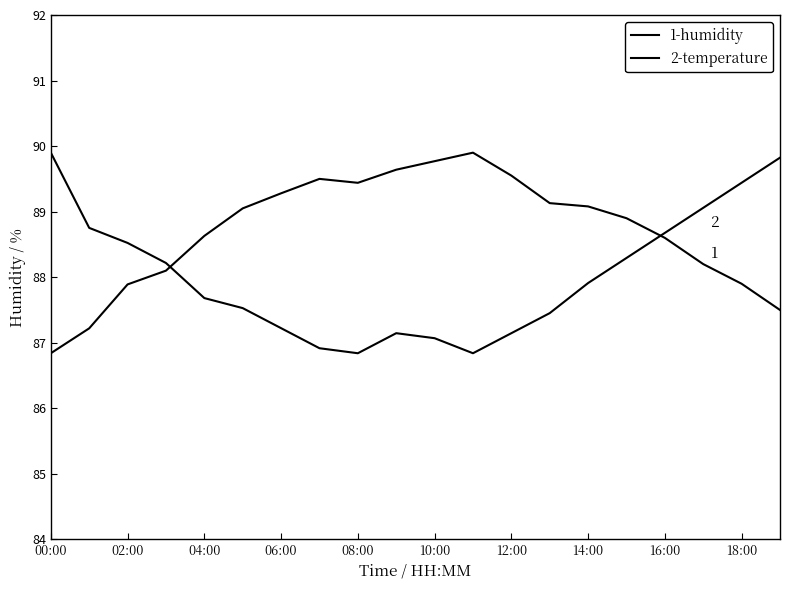

Does the chart have visible grid lines?

No